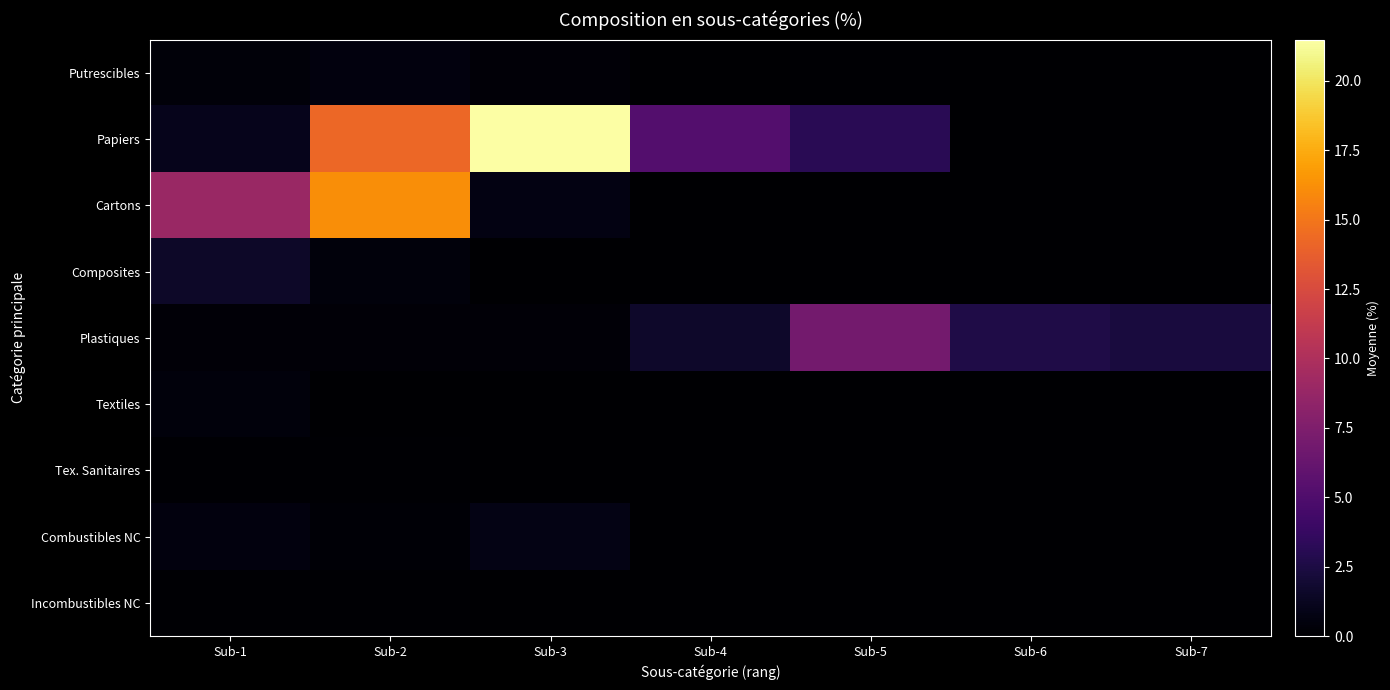

Reading left to right, transcribe all the data shown in this chart.

Putrescibles: Sub-1=0.4	Sub-2=0.5	Sub-3=0.3	Sub-4=0.1	Sub-5=0.1	Sub-6=0.0	Sub-7=0.0
Papiers: Sub-1=1.1	Sub-2=14.2	Sub-3=21.5	Sub-4=5.2	Sub-5=3.1	Sub-6=0.0	Sub-7=0.0
Cartons: Sub-1=8.9	Sub-2=16.2	Sub-3=0.7	Sub-4=0.0	Sub-5=0.0	Sub-6=0.0	Sub-7=0.0
Composites: Sub-1=1.5	Sub-2=0.5	Sub-3=0.0	Sub-4=0.0	Sub-5=0.0	Sub-6=0.0	Sub-7=0.0
Plastiques: Sub-1=0.3	Sub-2=0.3	Sub-3=0.3	Sub-4=1.7	Sub-5=6.9	Sub-6=2.6	Sub-7=2.3
Textiles: Sub-1=0.5	Sub-2=0.0	Sub-3=0.0	Sub-4=0.0	Sub-5=0.0	Sub-6=0.0	Sub-7=0.0
Tex. Sanitaires: Sub-1=0.1	Sub-2=0.1	Sub-3=0.0	Sub-4=0.0	Sub-5=0.0	Sub-6=0.0	Sub-7=0.0
Combustibles NC: Sub-1=0.5	Sub-2=0.2	Sub-3=0.8	Sub-4=0.0	Sub-5=0.0	Sub-6=0.0	Sub-7=0.0
Incombustibles NC: Sub-1=0.1	Sub-2=0.1	Sub-3=0.0	Sub-4=0.0	Sub-5=0.0	Sub-6=0.0	Sub-7=0.0